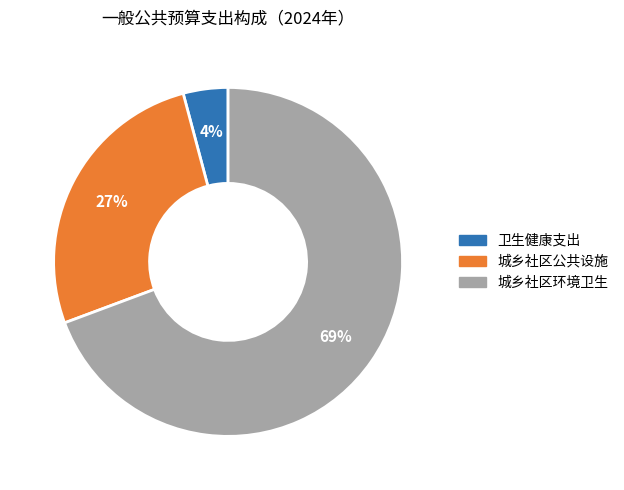

To the nearest percent, what is the combined percentage of 卫生健康支出 and 城乡社区公共设施?

31%